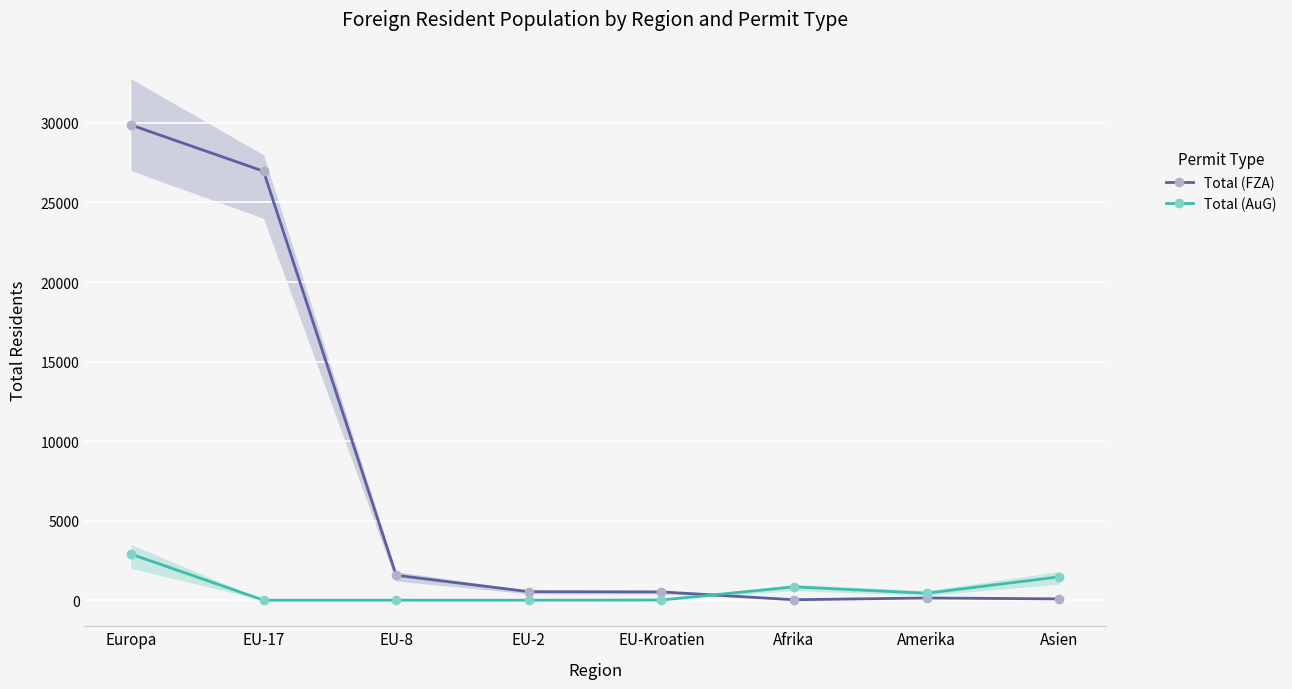

What is the sum of the Total (FZA) values at EU-8 and Asien?

1648